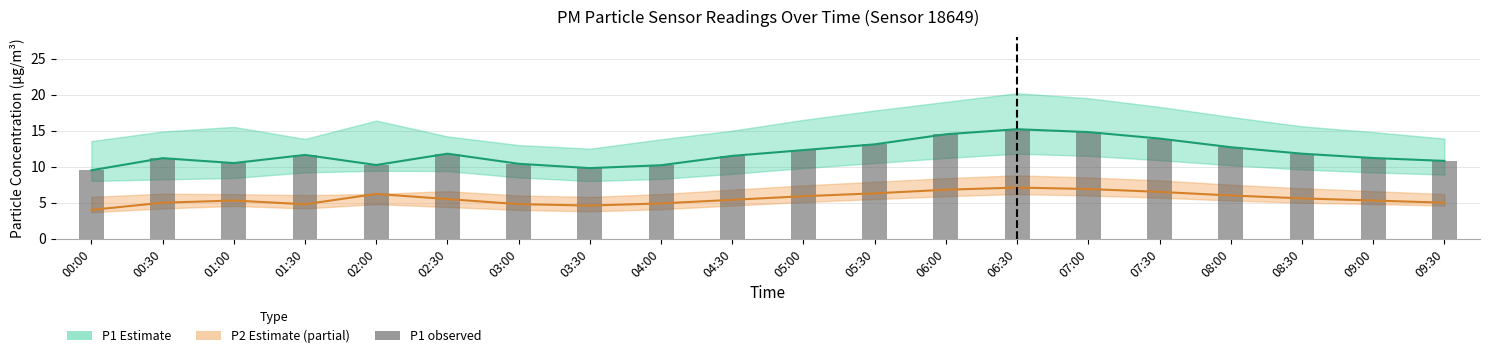

Reading left to right, list all the values displayed in this chart.

9.5	11.2	10.5	11.6	10.2	11.8	10.4	9.8	10.2	11.5	12.3	13.1	14.5	15.2	14.8	13.9	12.7	11.8	11.2	10.8